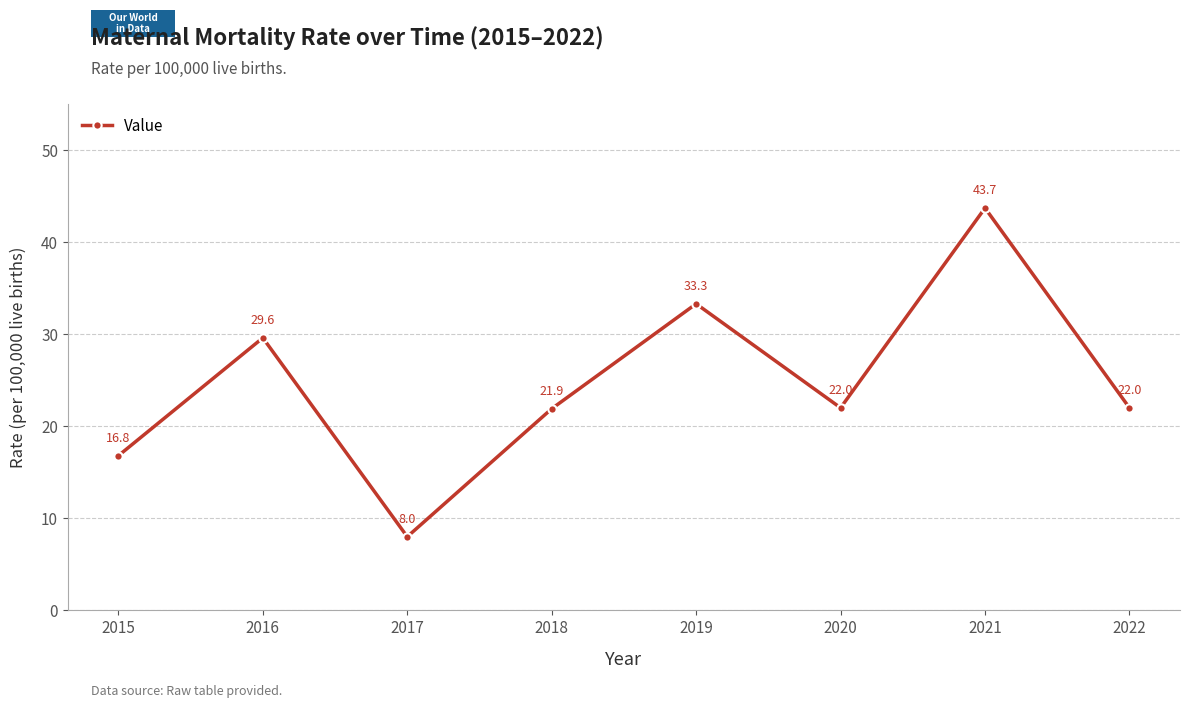

How many categories are shown in the chart?

8